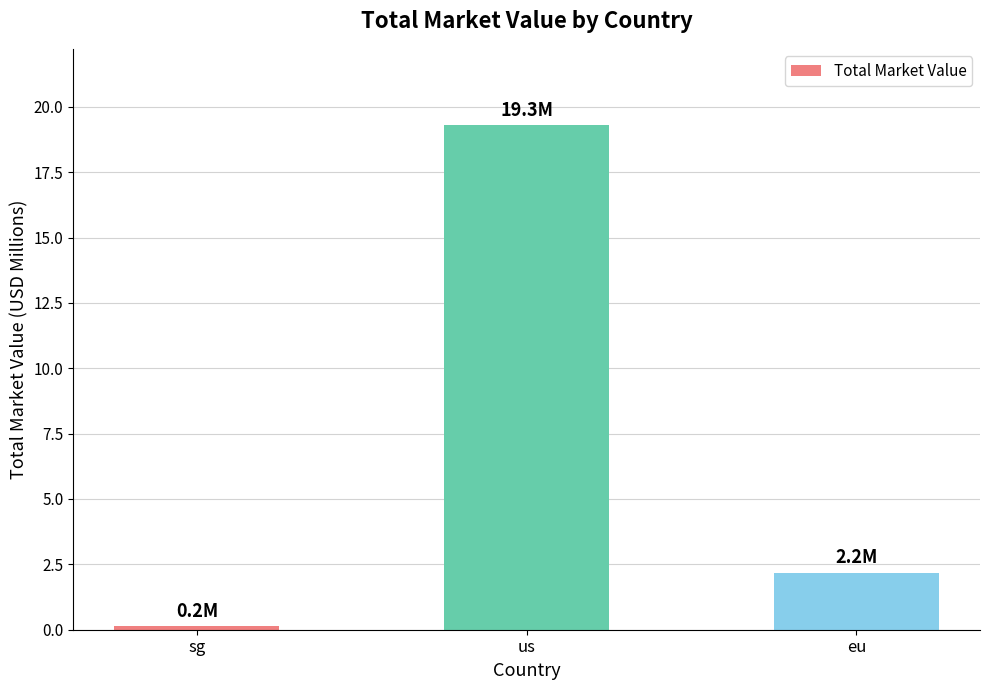

Reading left to right, extract all data points from this chart.

0.2	19.3	2.2